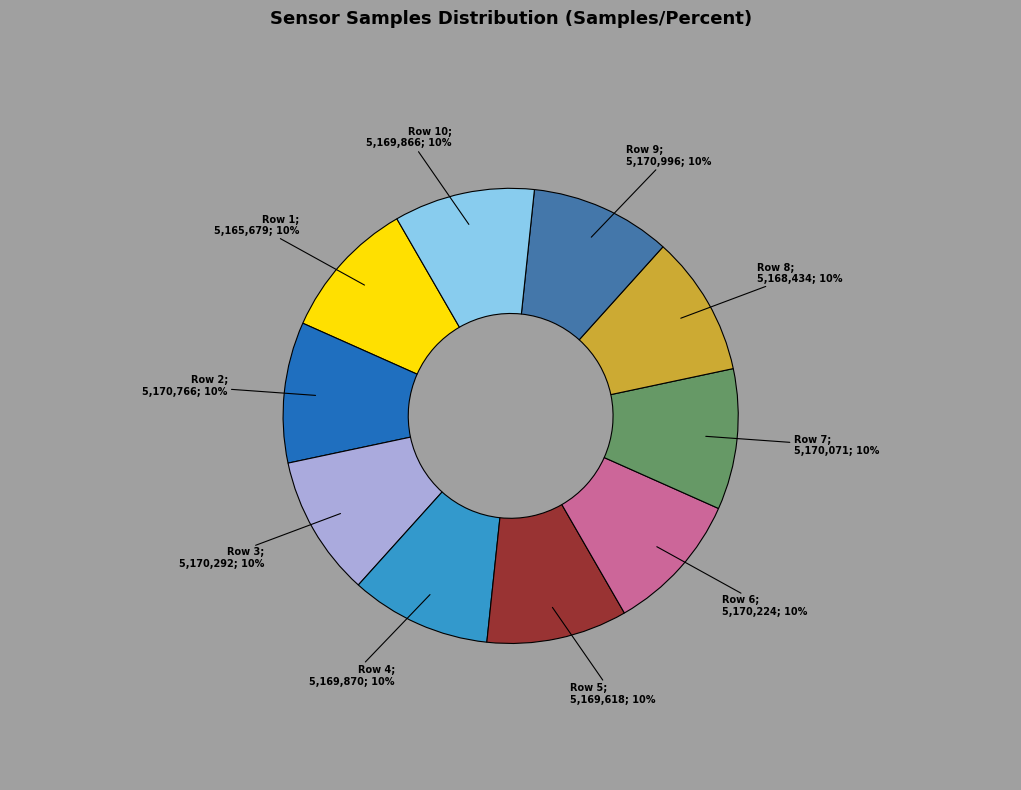

Approximately how many times larger is the value at Row 2; 5,170,766; 10% compared to Row 9; 5,170,996; 10%?

1.0